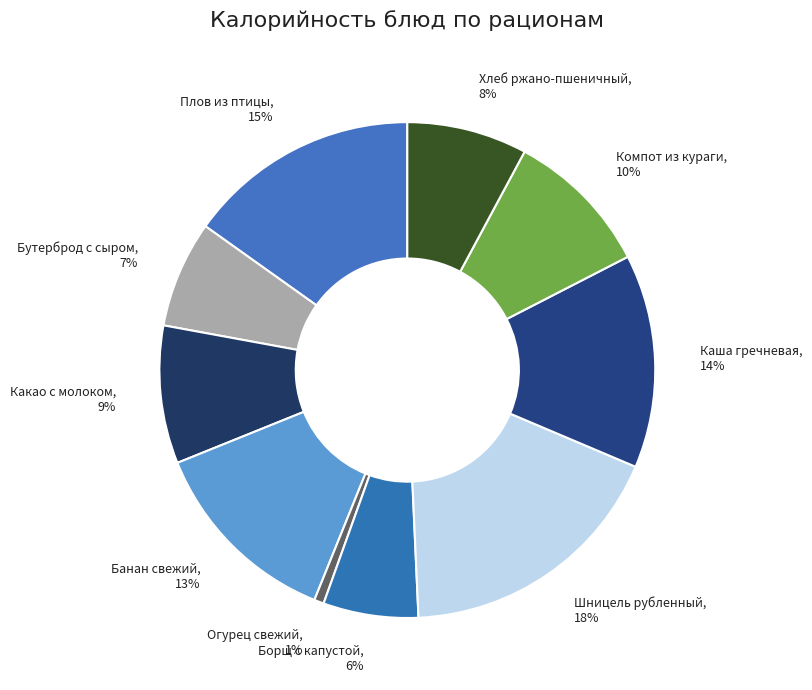

To the nearest percent, what percentage of the pie is Борщ с капустой?

6%